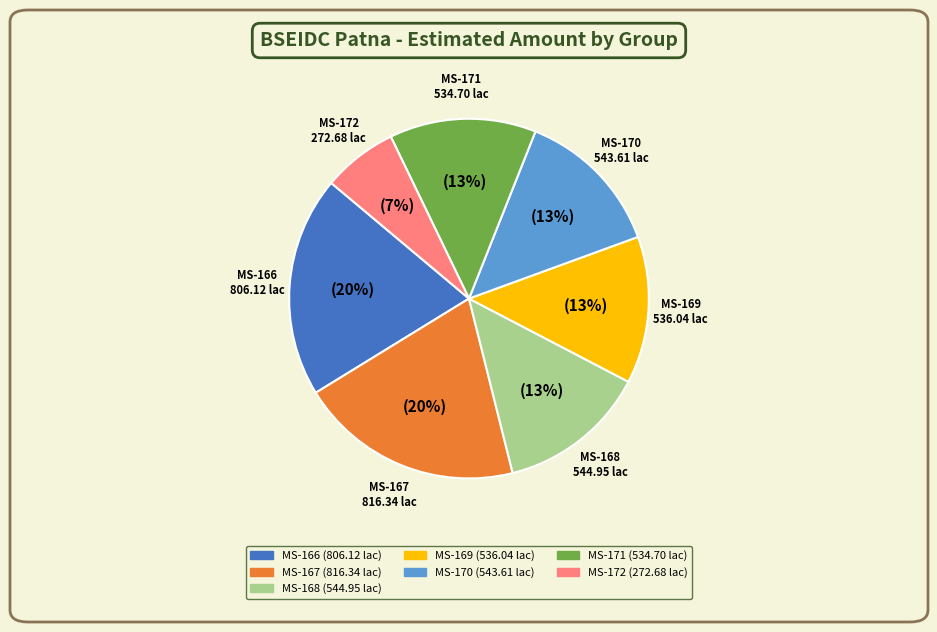

How many segments does this pie chart have?

7